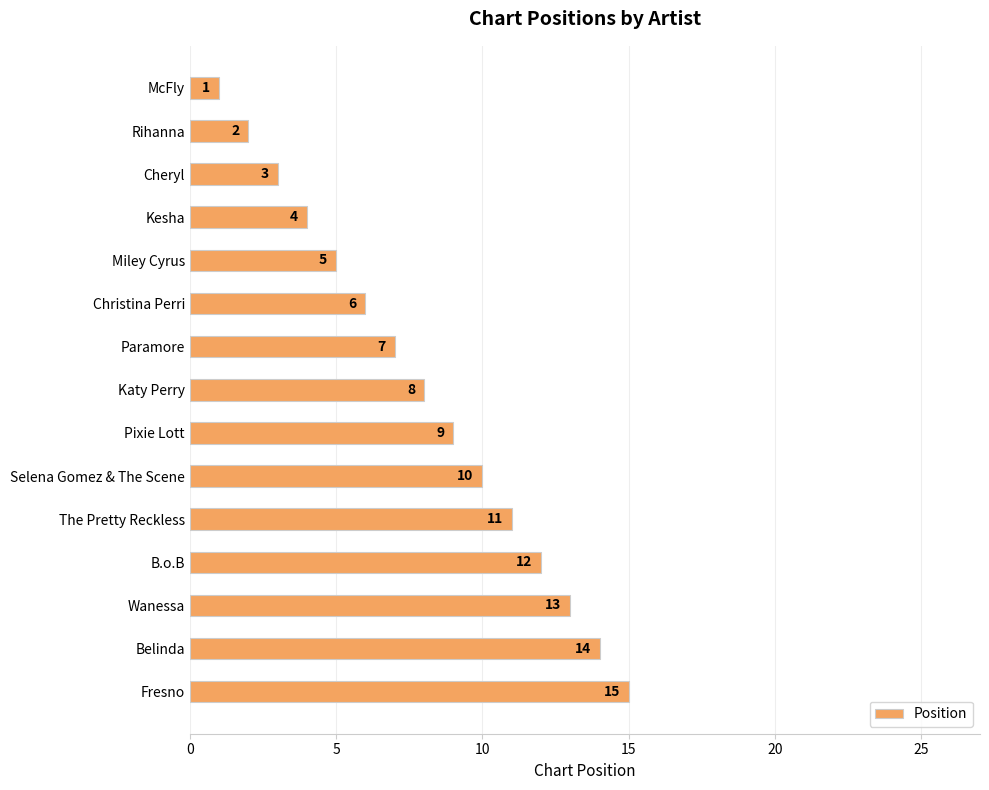

What position from the top is Miley Cyrus?

5